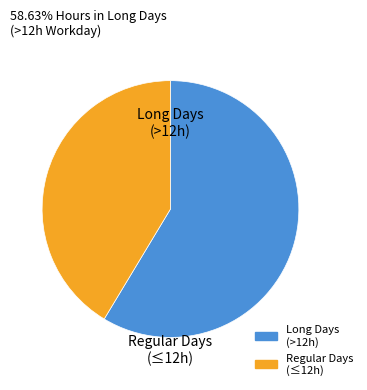

Is there a majority slice in this chart?

Yes